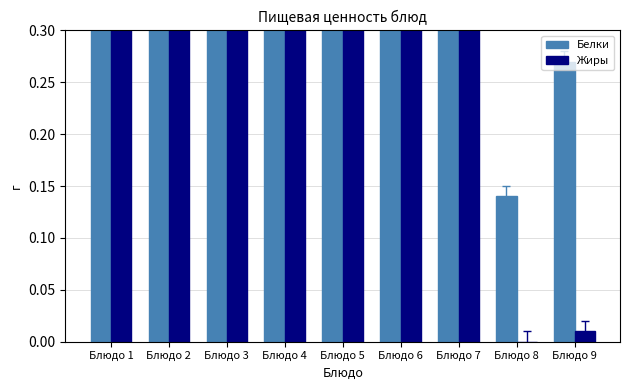

Which category has the lowest value in the Жиры series?

Блюдо 8